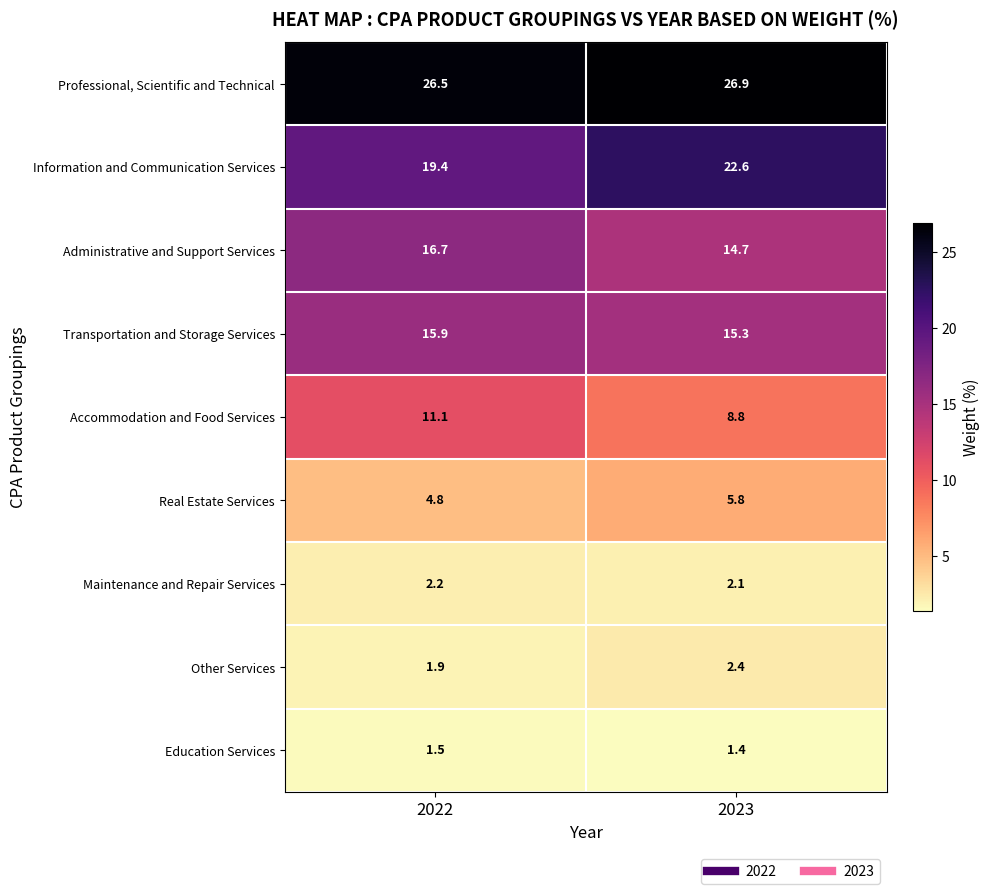

Reading right to left, extract all data points from this chart.

Professional, Scientific and Technical: 26.9	26.5
Information and Communication Services: 22.6	19.4
Administrative and Support Services: 14.7	16.7
Transportation and Storage Services: 15.3	15.9
Accommodation and Food Services: 8.8	11.1
Real Estate Services: 5.8	4.8
Maintenance and Repair Services: 2.1	2.2
Other Services: 2.4	1.9
Education Services: 1.4	1.5